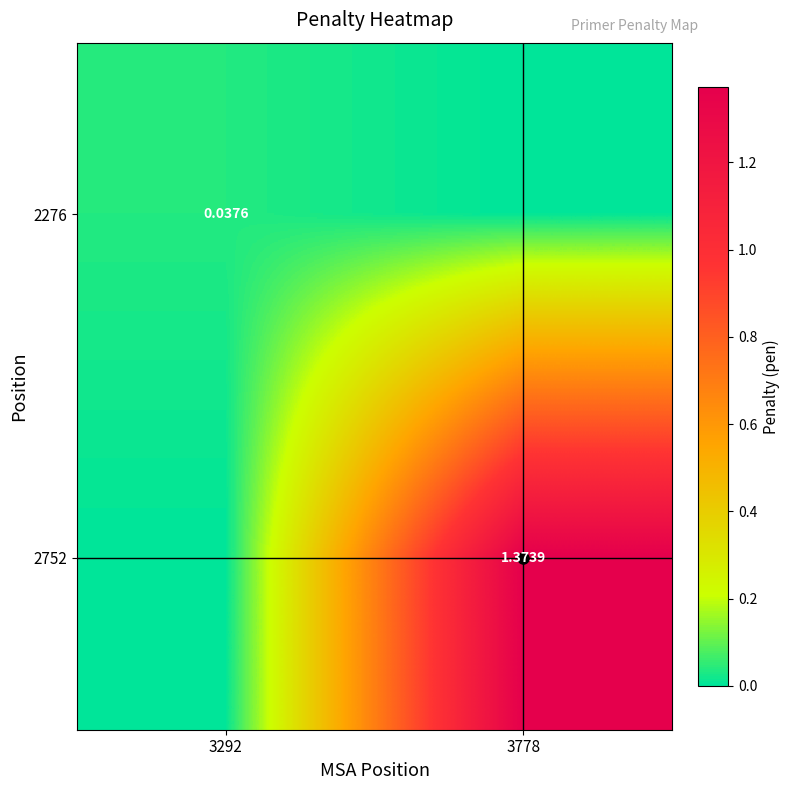

Which category has the highest value across all series?

3778